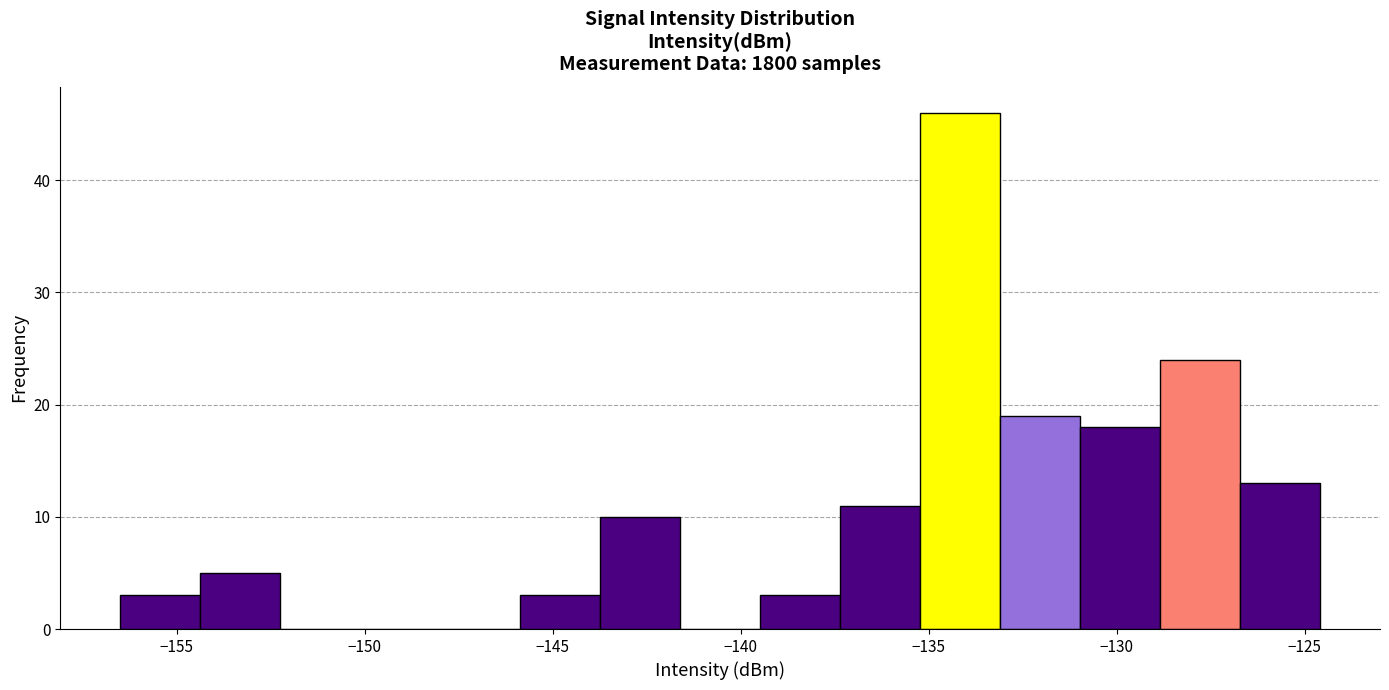

Reading left to right, list every bar in this chart as the range it spans on the x-axis followed by its height. Neither the bar edges nor the heights are printed on the chart, so give them approximately, as read against the axes.

-156.5 to -154.5: 3
-154.5 to -152.0: 5
-152.0 to -150.0: 0
-150.0 to -148.0: 0
-148.0 to -146.0: 0
-146.0 to -143.5: 3
-143.5 to -141.5: 10
-141.5 to -139.5: 0
-139.5 to -137.5: 3
-137.5 to -135.0: 11
-135.0 to -133.0: 46
-133.0 to -131.0: 19
-131.0 to -129.0: 18
-129.0 to -126.5: 24
-126.5 to -124.5: 13